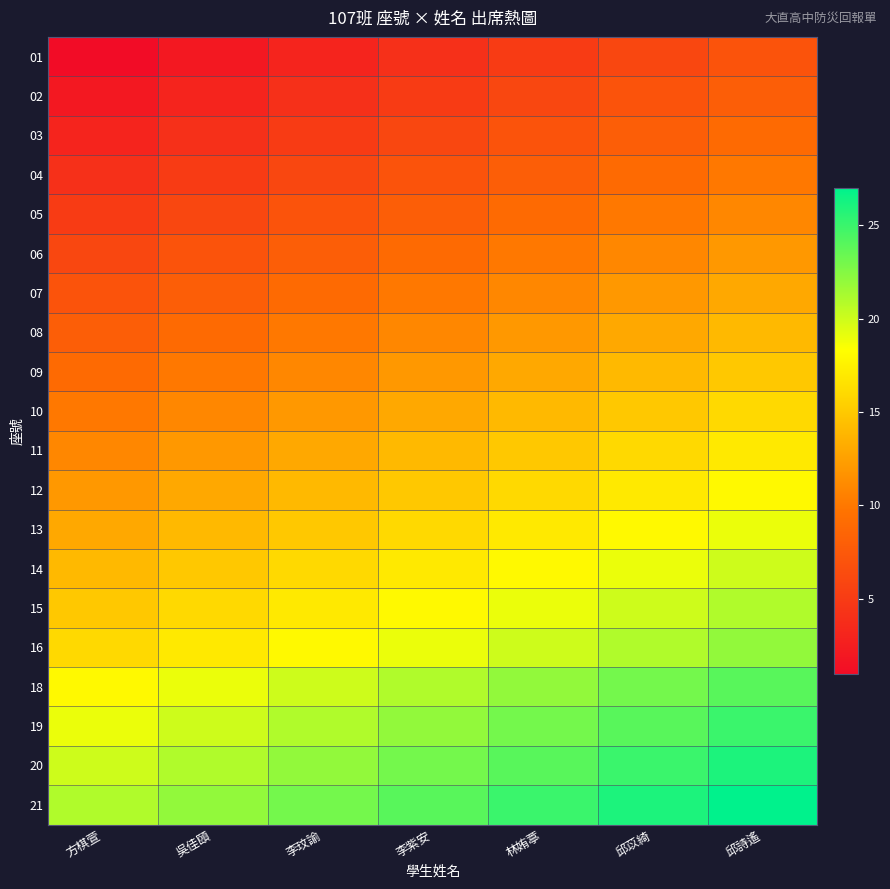

What is the spread (max minus min) of values at 李紫安?

20